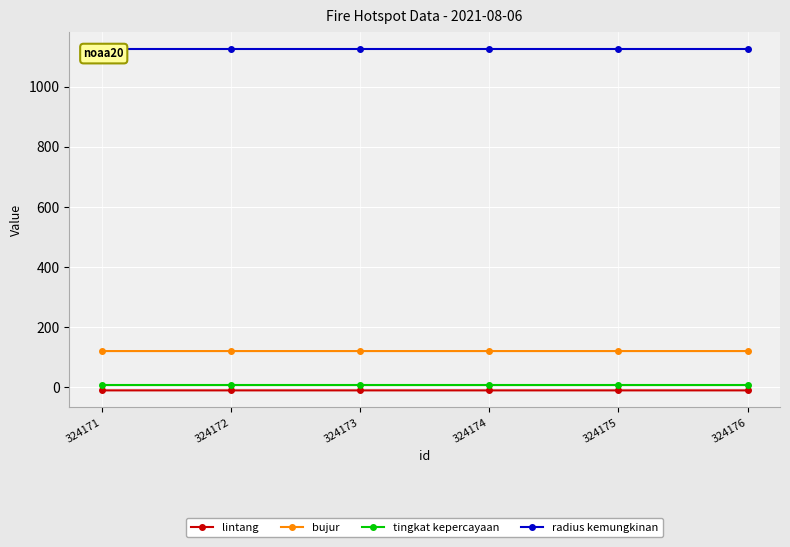

What are all the series names shown in the legend?

lintang, bujur, tingkat kepercayaan, radius kemungkinan